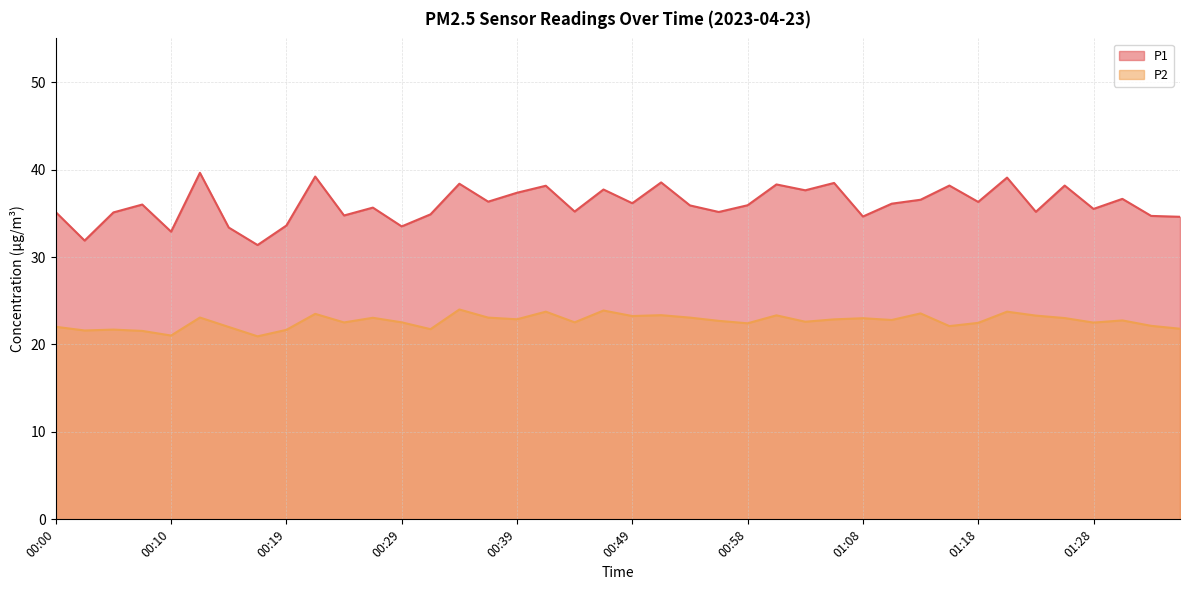

At which label is P1 closest to 35?

00:05